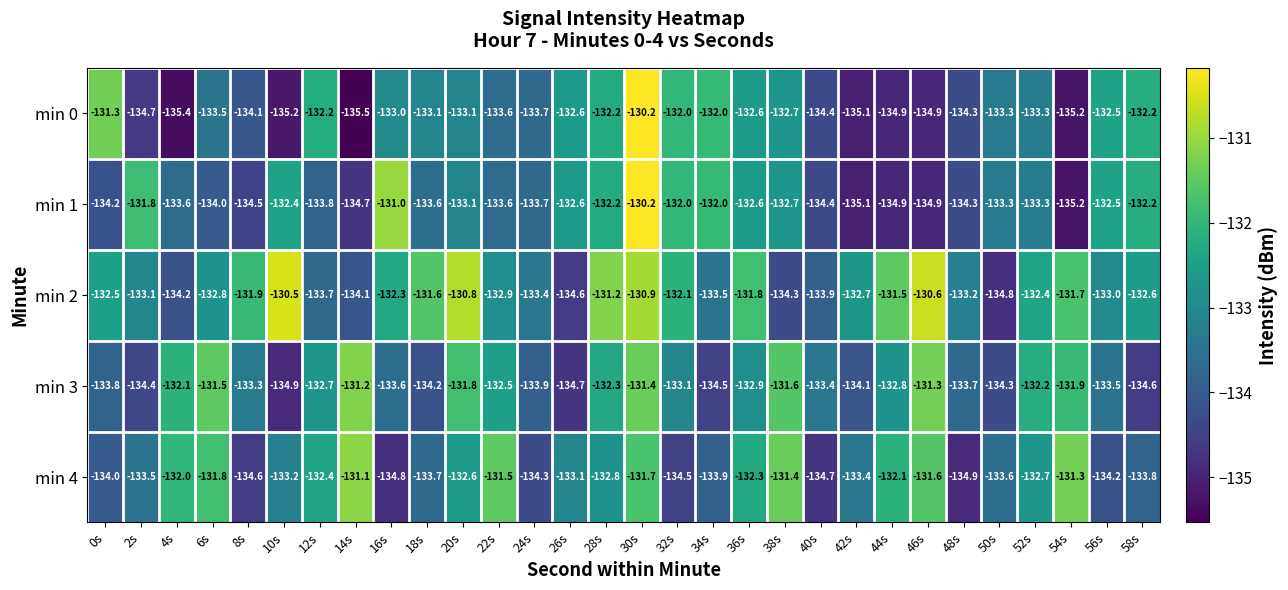

What is the difference between the maximum and minimum values in the min 3 series?

3.7